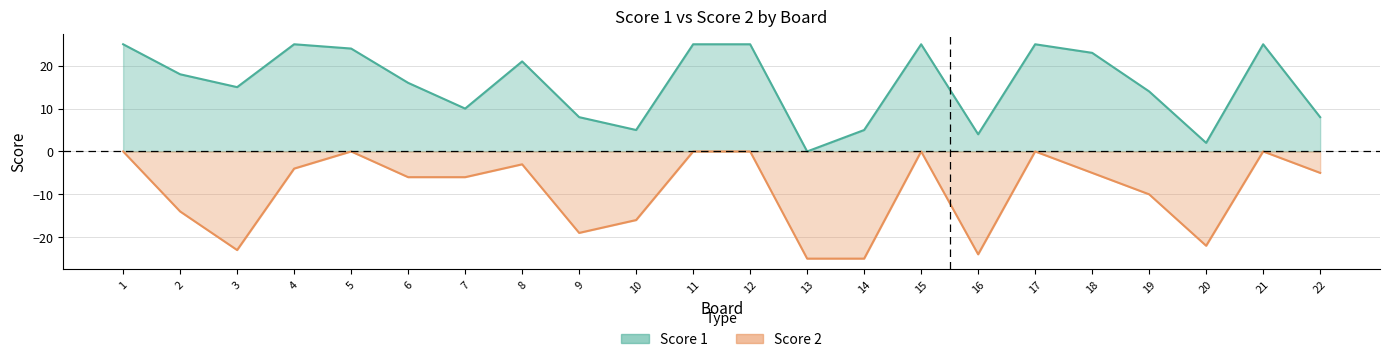

How many negative values does the Score 2 series have?

15